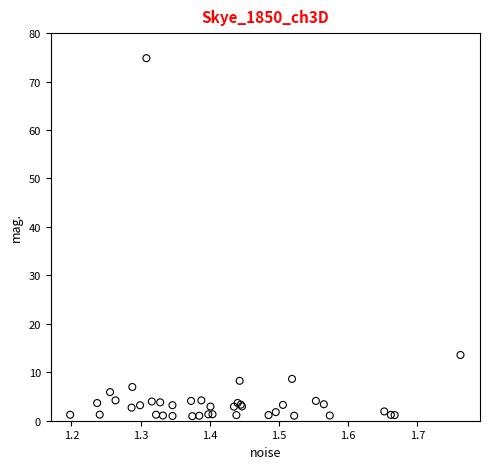

What Y value in the scatter plot is closest to 37?

13.6